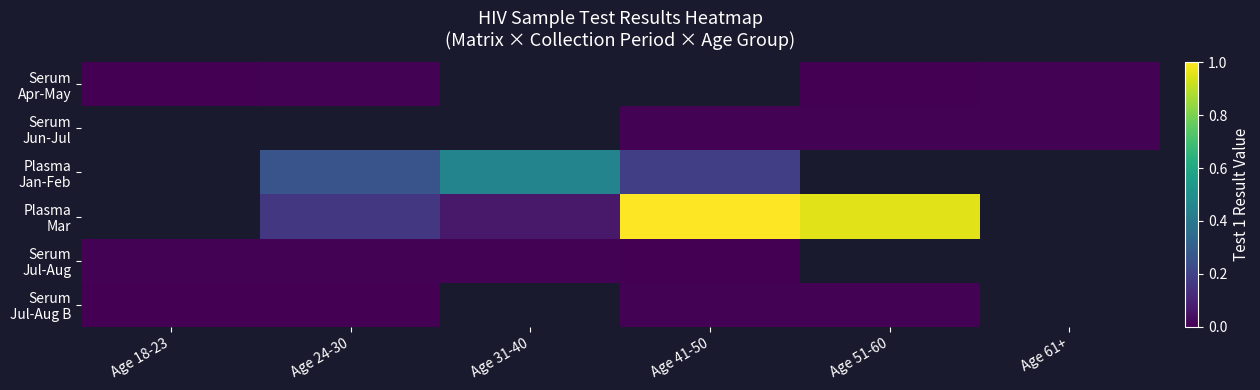

Between Age 24-30 and Age 31-40, which series saw the biggest shift?

Plasma Jan-Feb